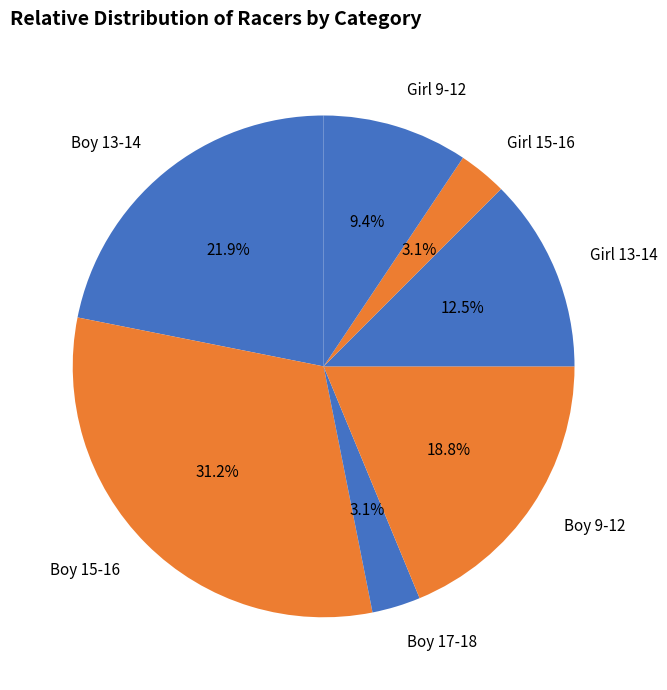

Which slice is the largest?

Boy 15-16